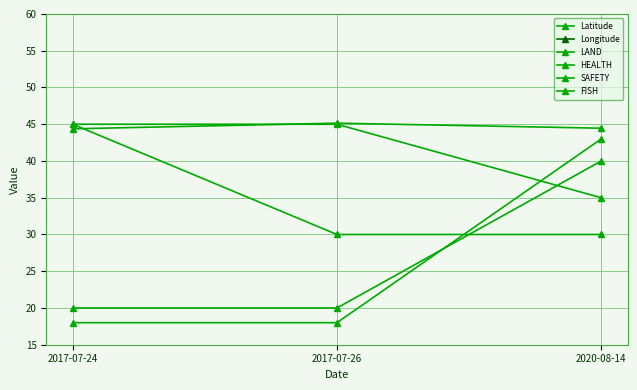

What is the sum of all SAFETY values?

105.0